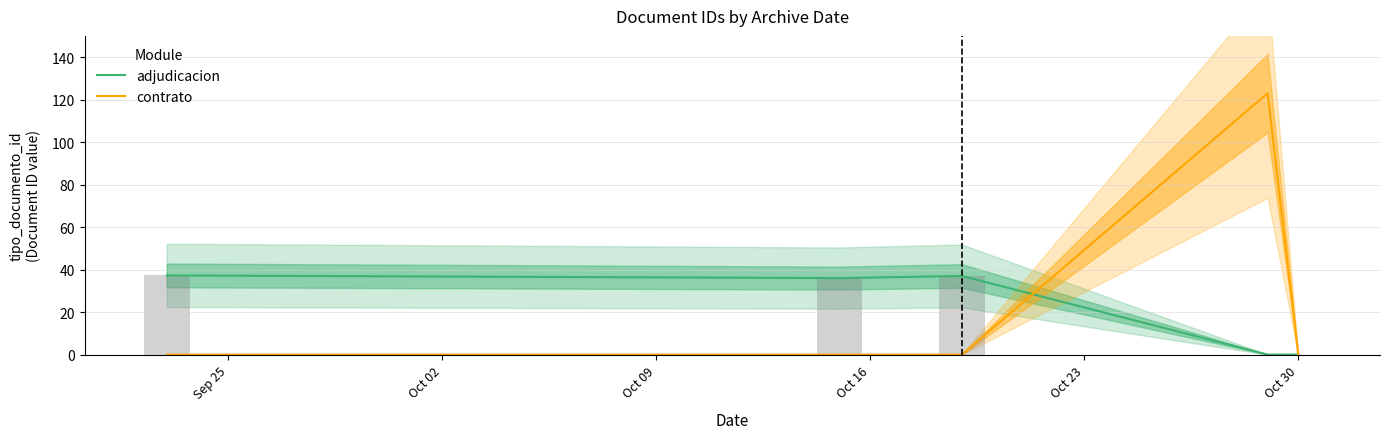

How many data points in adjudicacion are less than 36?

2